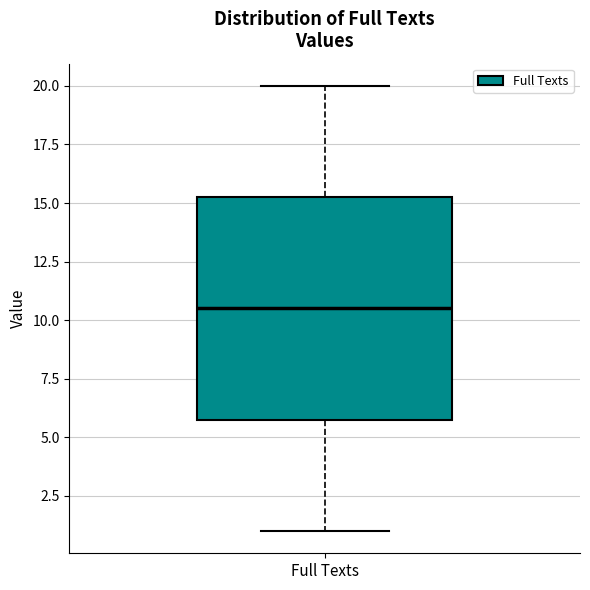

Read this box plot against the y-axis: the position of the median line, the range covered by the box, and the ends of both whiskers. The values are not printed on the chart, so give them approximately, as read against the axis.

median 10.5, box 6.0 to 15.5, whiskers 1.0 to 20.0